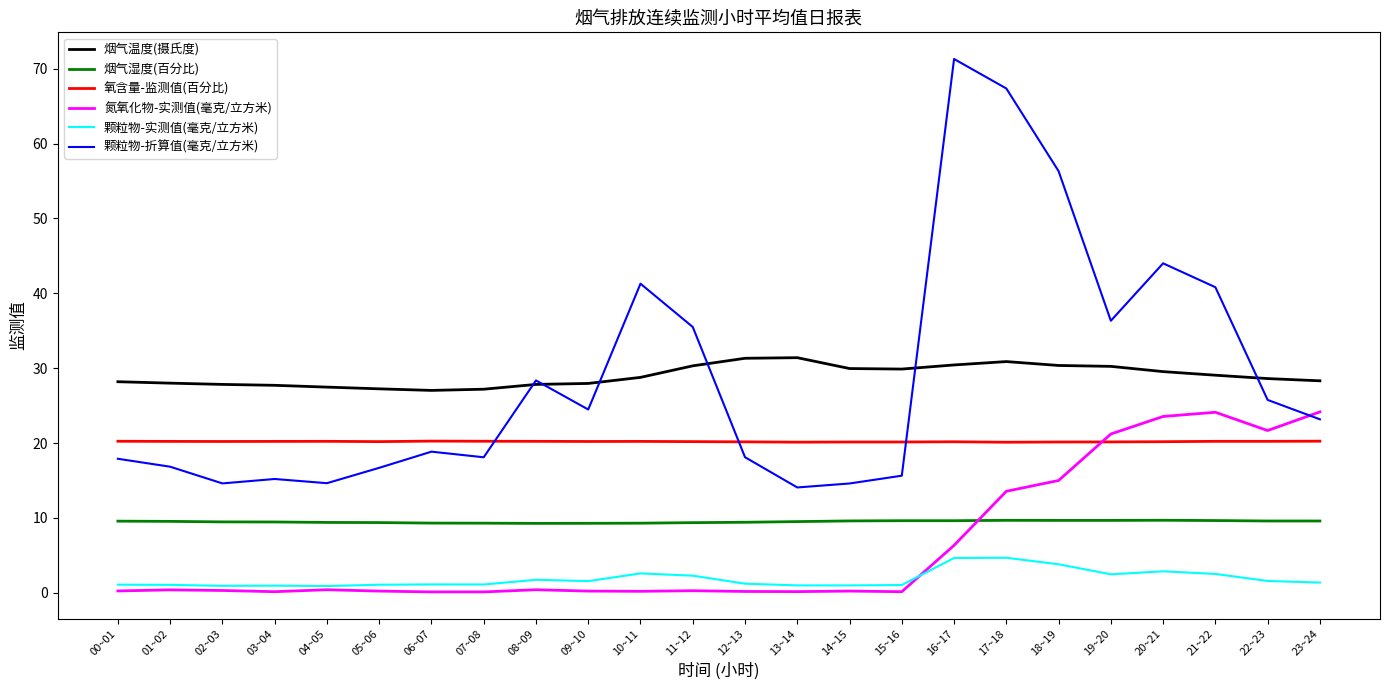

The 氧含量-监测值(百分比) series shows 20.2 at 07~08. True or false?

True